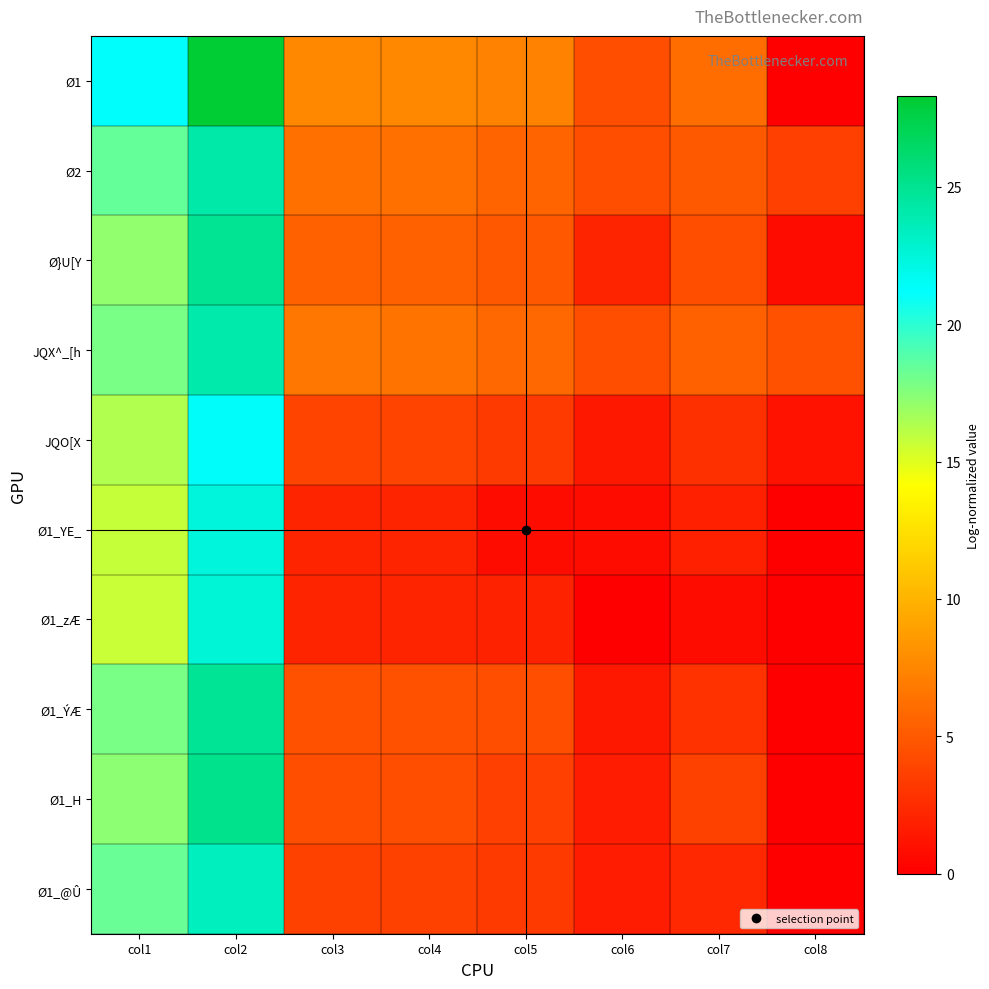

At how many categories does at least one series exceed 21?

2